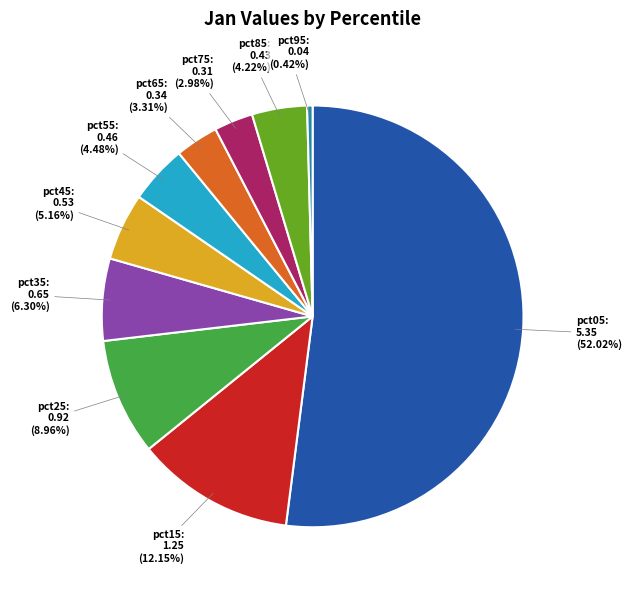

Does any single category account for the majority?

Yes